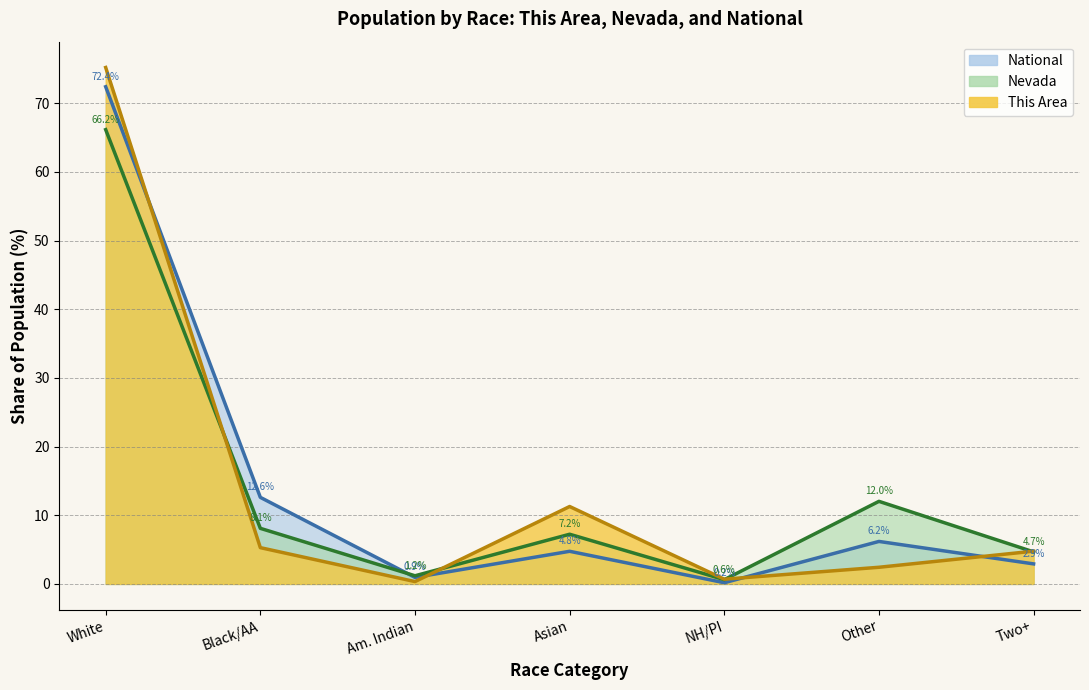

Reading left to right, what are all the values shown in this chart?

This Area: 75.2	5.3	0.3	11.3	0.7	2.4	4.8
Nevada: 66.2	8.1	1.2	7.2	0.6	12.0	4.7
National: 72.4	12.6	0.9	4.8	0.2	6.2	2.9